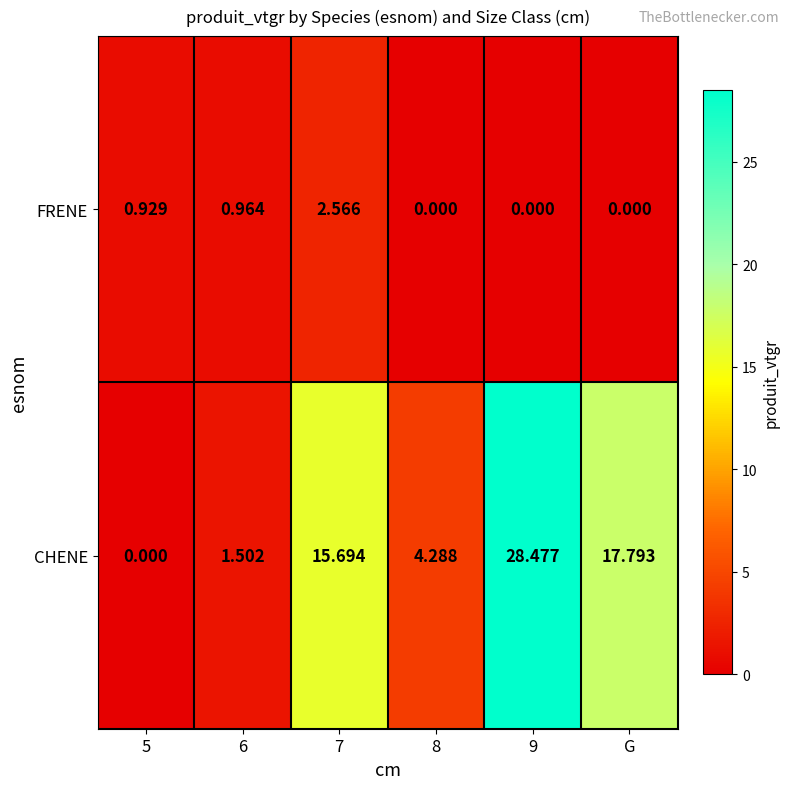

Is the value of FRENE at 6 greater than the value of CHENE at 8?

No